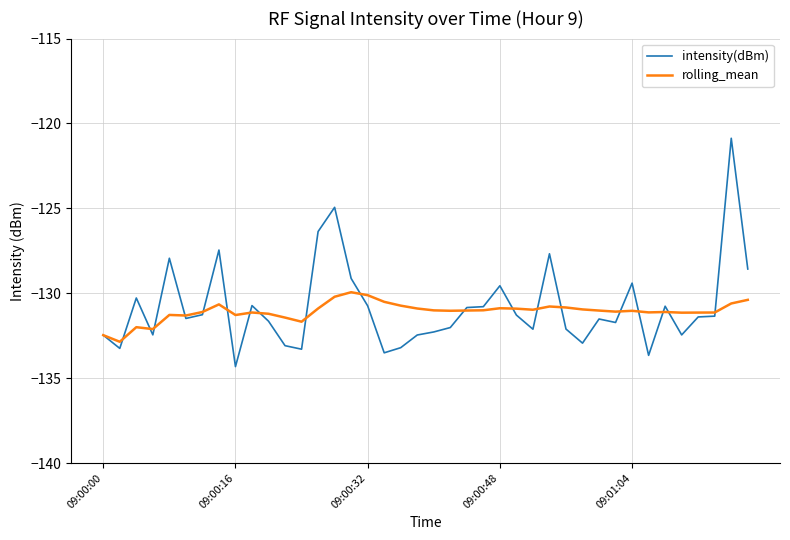

What is the greatest value displayed?

-120.9